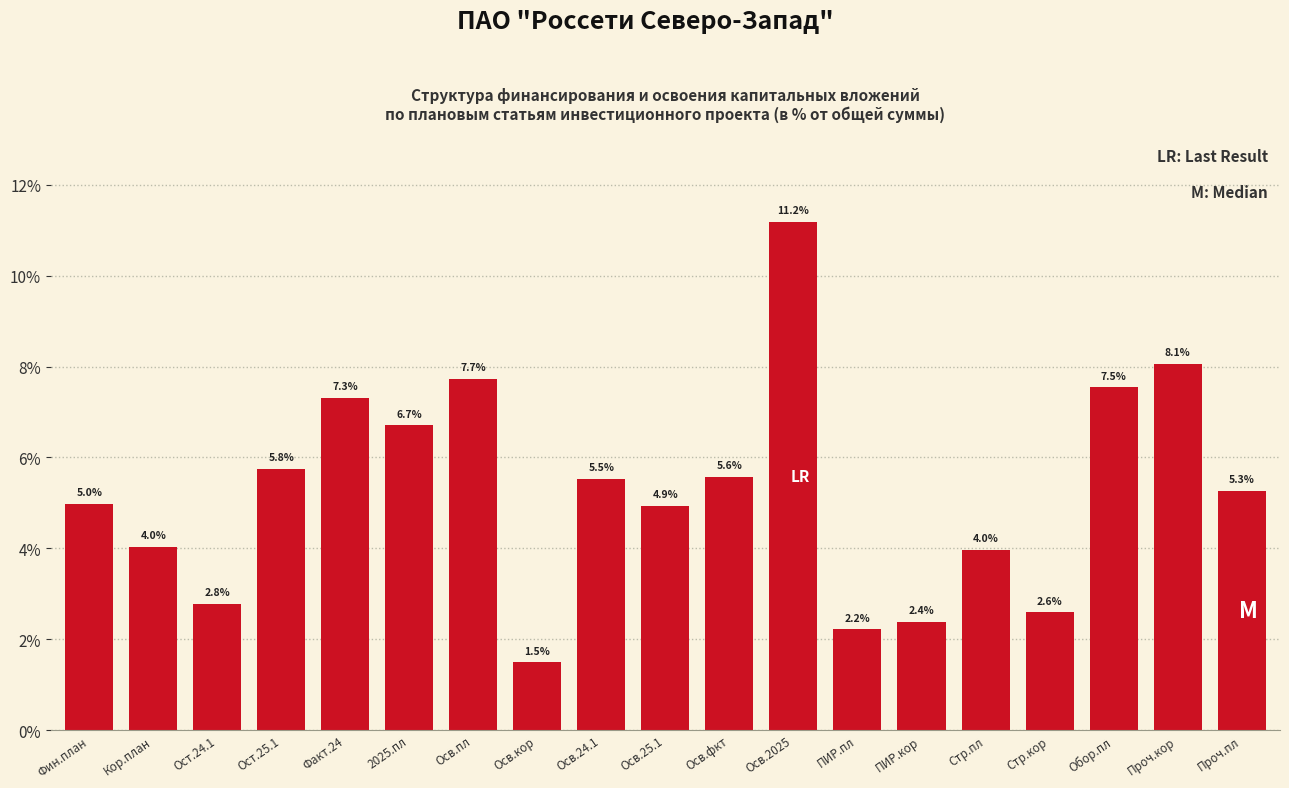

Reading left to right, extract all data points from this chart.

Фин.план=5.0	Кор.план=4.0	Ост.24.1=2.8	Ост.25.1=5.8	Факт.24=7.3	2025.пл=6.7	Осв.пл=7.7	Осв.кор=1.5	Осв.24.1=5.5	Осв.25.1=4.9	Осв.фкт=5.6	Осв.2025=11.2	ПИР.пл=2.2	ПИР.кор=2.4	Стр.пл=4.0	Стр.кор=2.6	Обор.пл=7.5	Проч.кор=8.1	Проч.пл=5.3